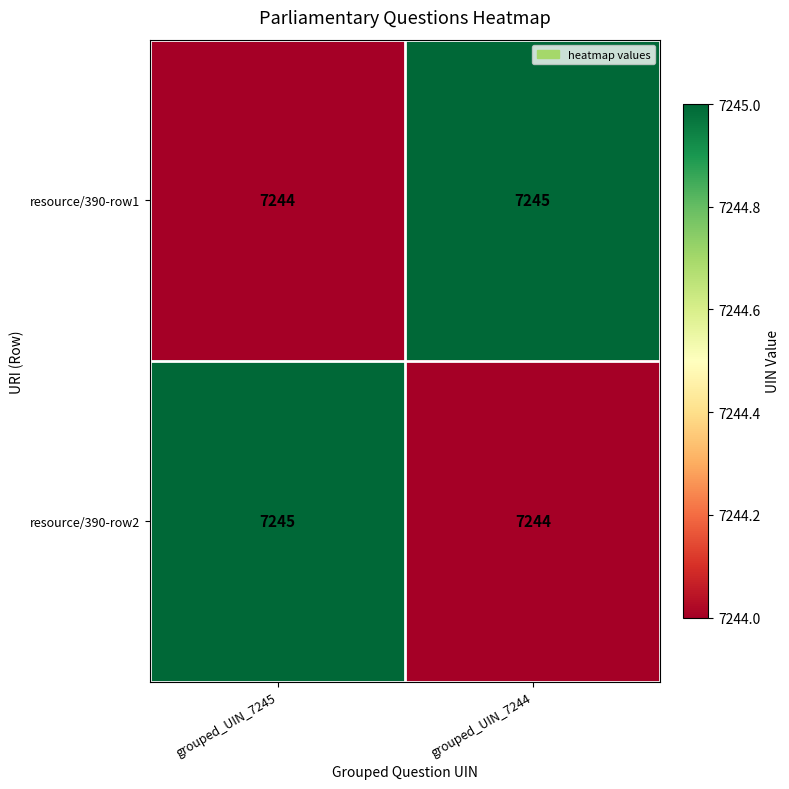

What is the maximum value shown in the chart?

7245